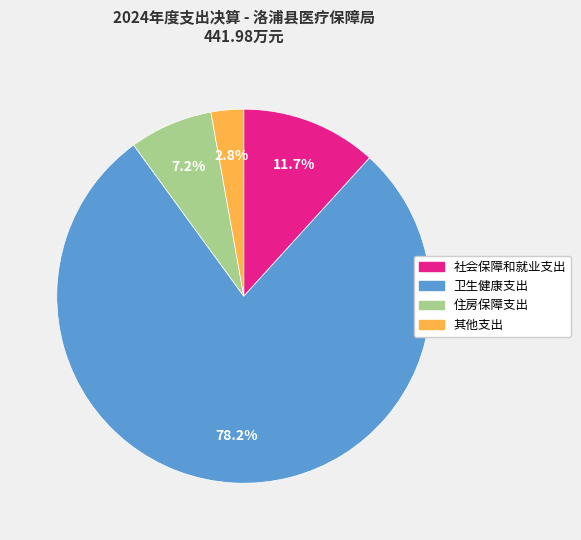

Rank the categories by value from lowest to highest.

其他支出, 住房保障支出, 社会保障和就业支出, 卫生健康支出